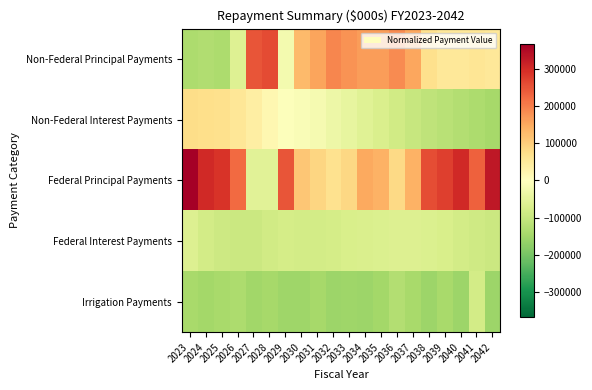

At how many categories does at least one series exceed 260380?

6